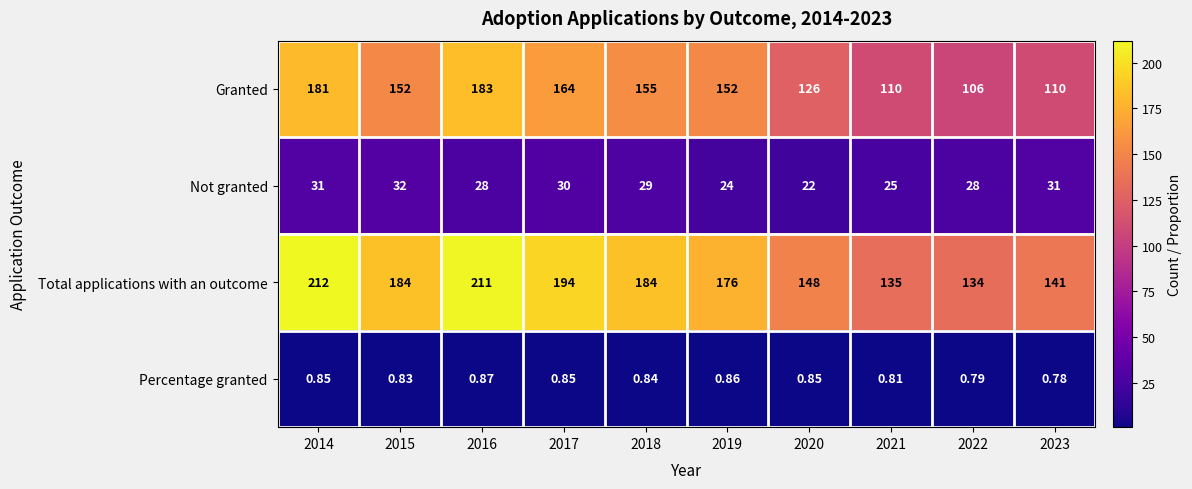

Which series has the largest range (max minus min)?

Total applications with an outcome